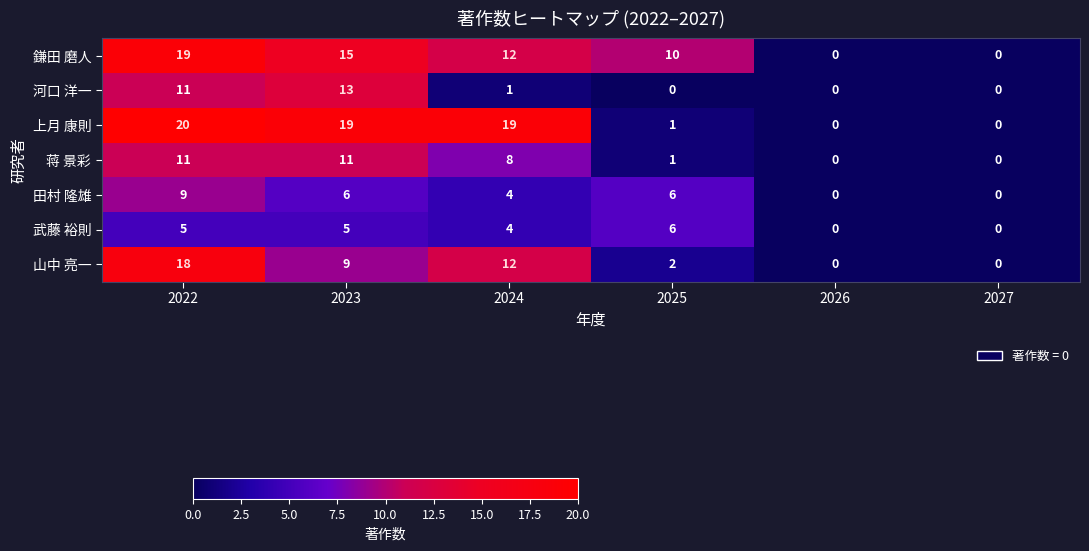

What is the sum of all 田村 隆雄 values?

25